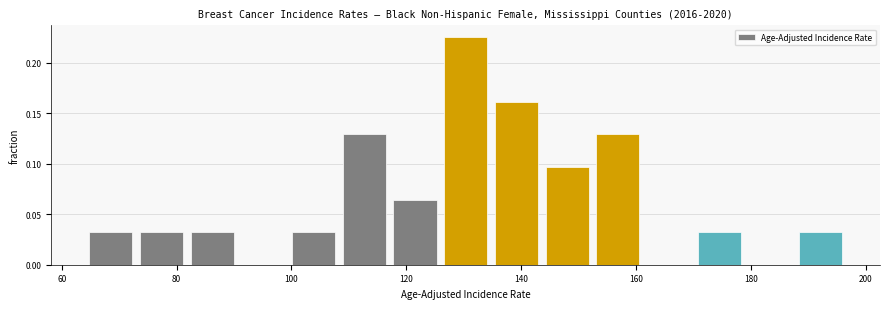

What is the height of the bar covering 134 to 144 on the x-axis? Neither the bar edges nor the heights are printed on the chart, so give them approximately, as read against the axes.

0.160